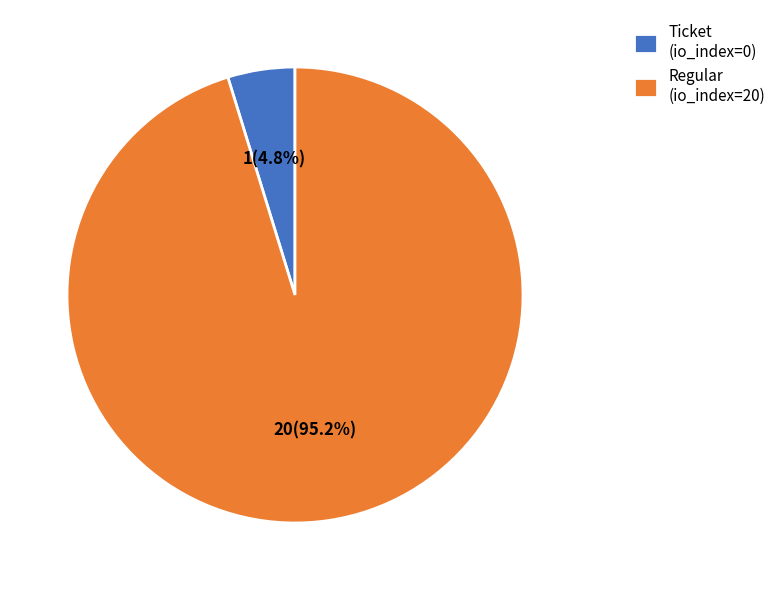

Count the number of slices in the pie.

2